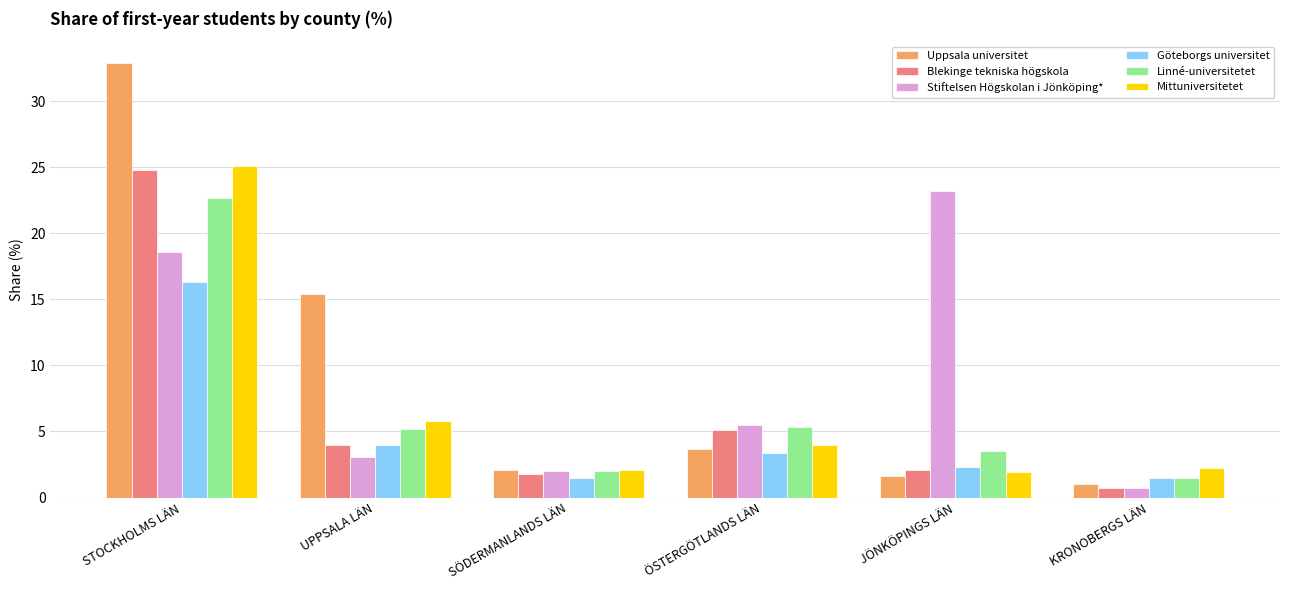

Which series has the largest range (max minus min)?

Uppsala universitet